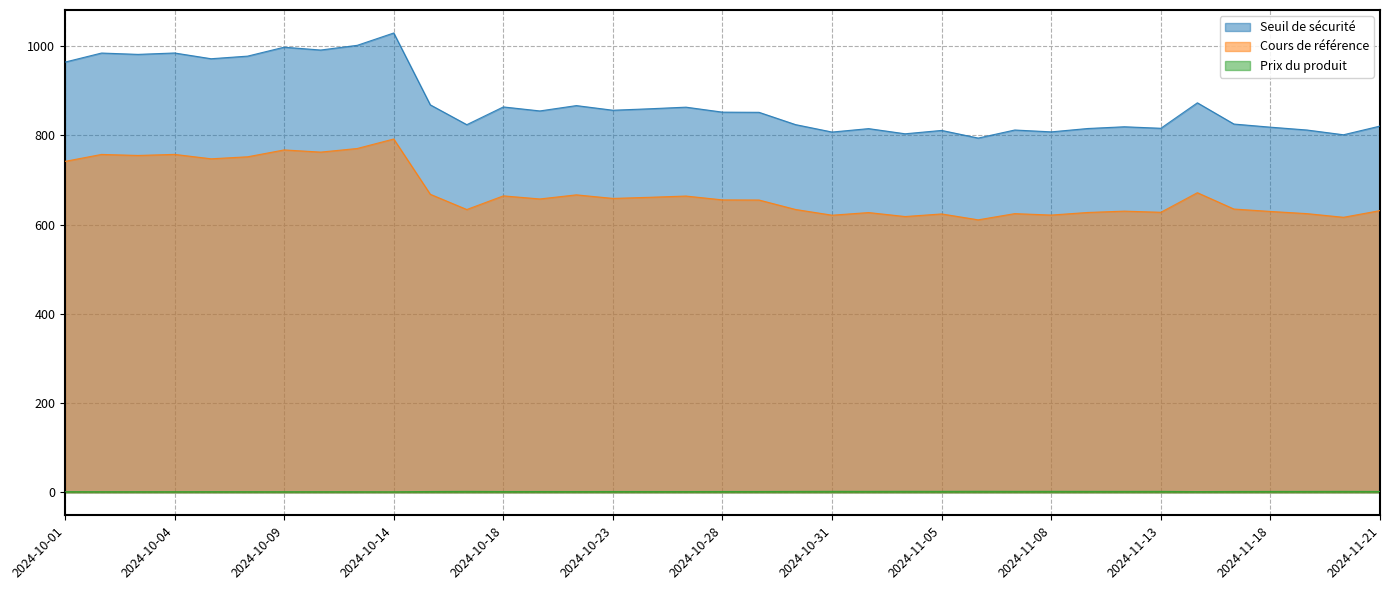

In Seuil de sécurité, how many points are lower than both neighbors (excluding endpoints)?

12